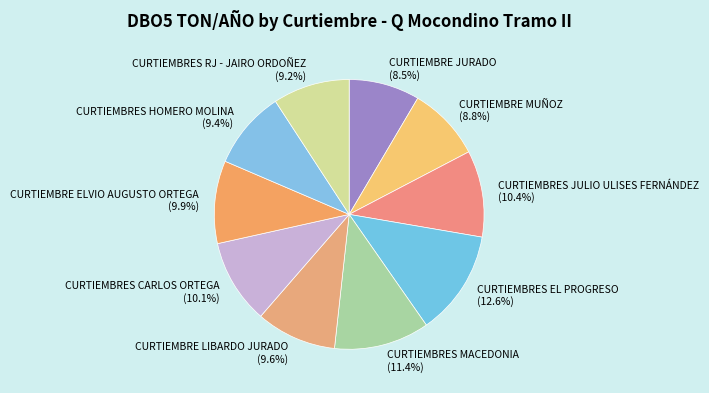

To the nearest percent, what is the combined percentage of CURTIEMBRE LIBARDO JURADO and CURTIEMBRE JURADO?

18%